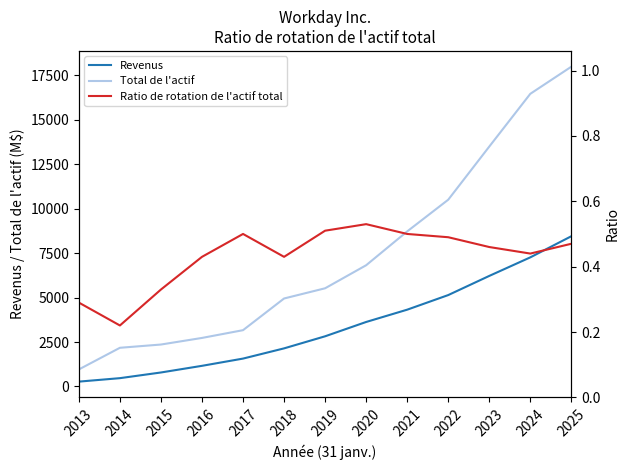

Between 2013 and 2019, which is larger?

2019